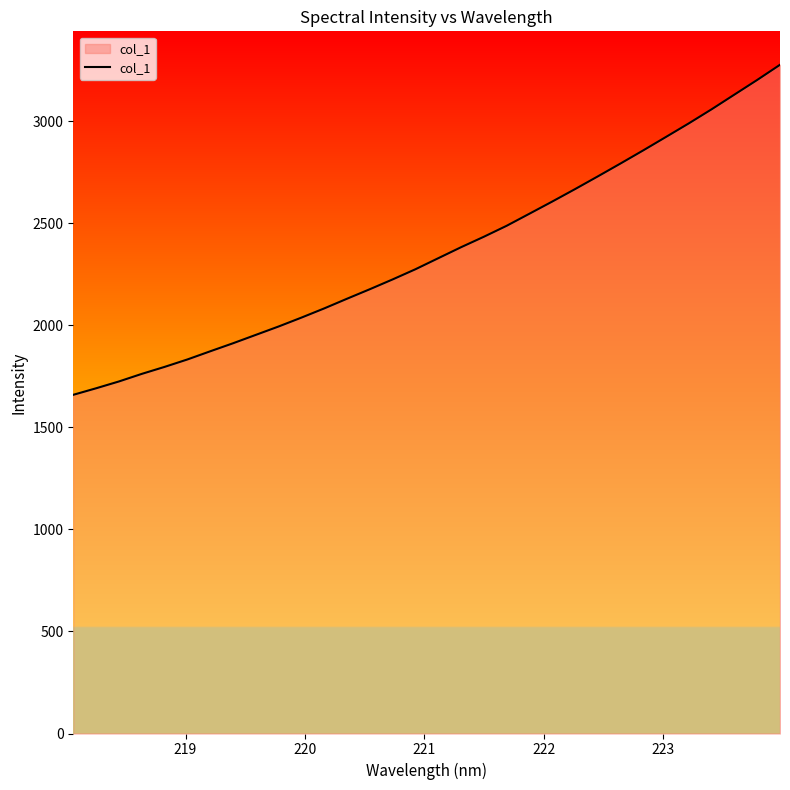

What is the maximum value shown in the chart?

3276.9